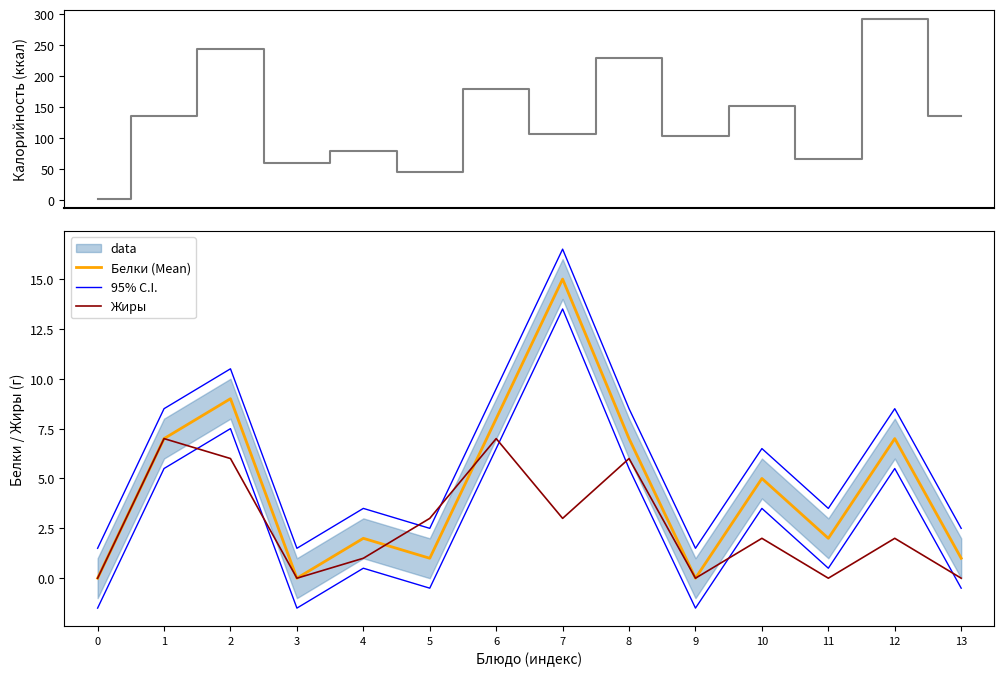

At which label is 95% C.I. closest to 9?

1